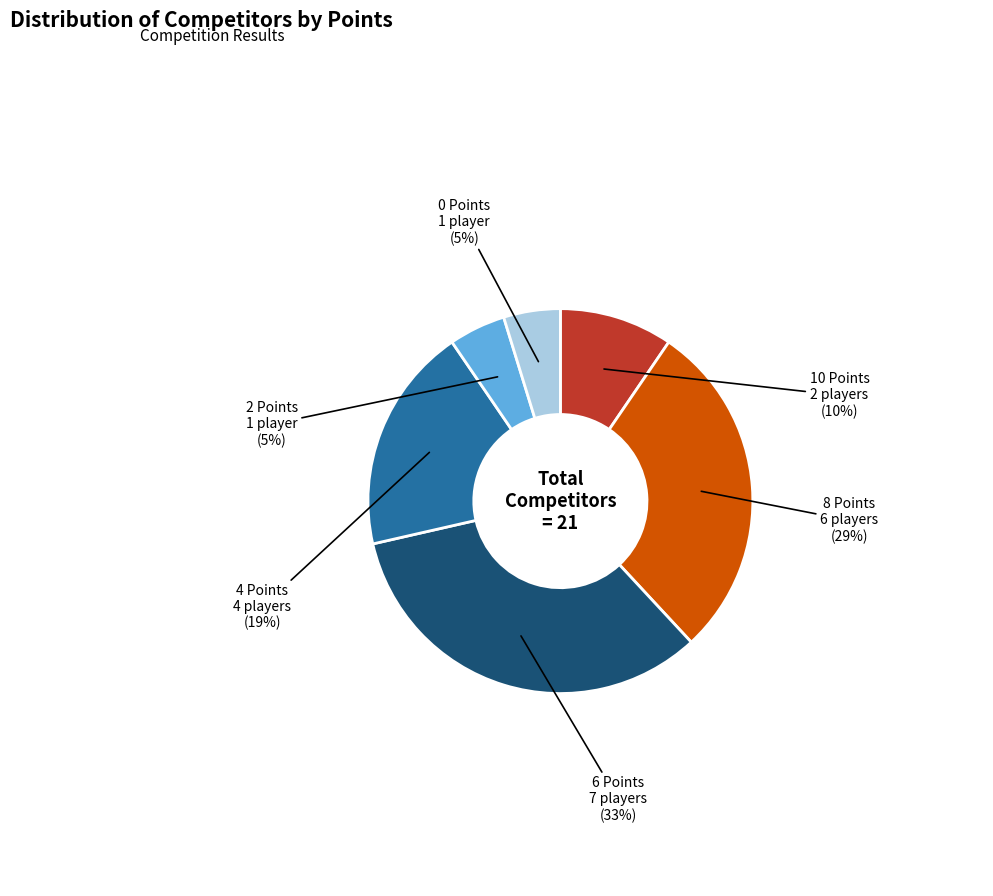

The 6 Points slice represents 45% of the pie. True or false?

False